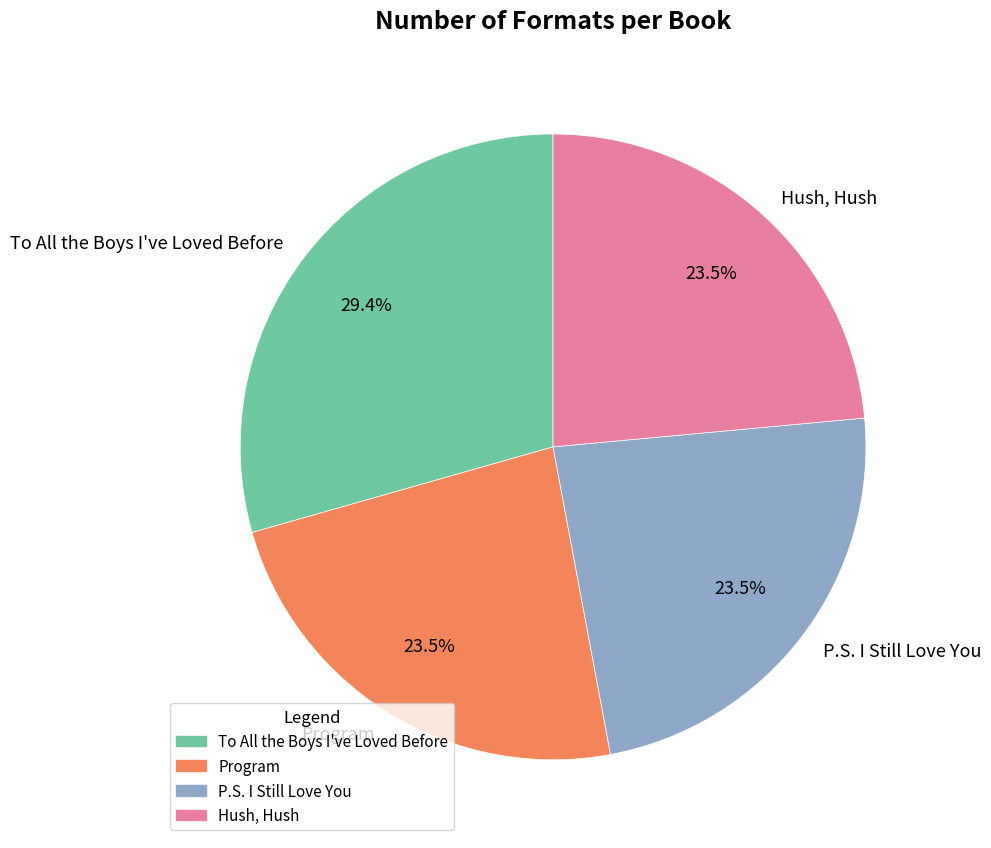

What is the ratio of the value at P.S. I Still Love You to the value at Program?

1.0